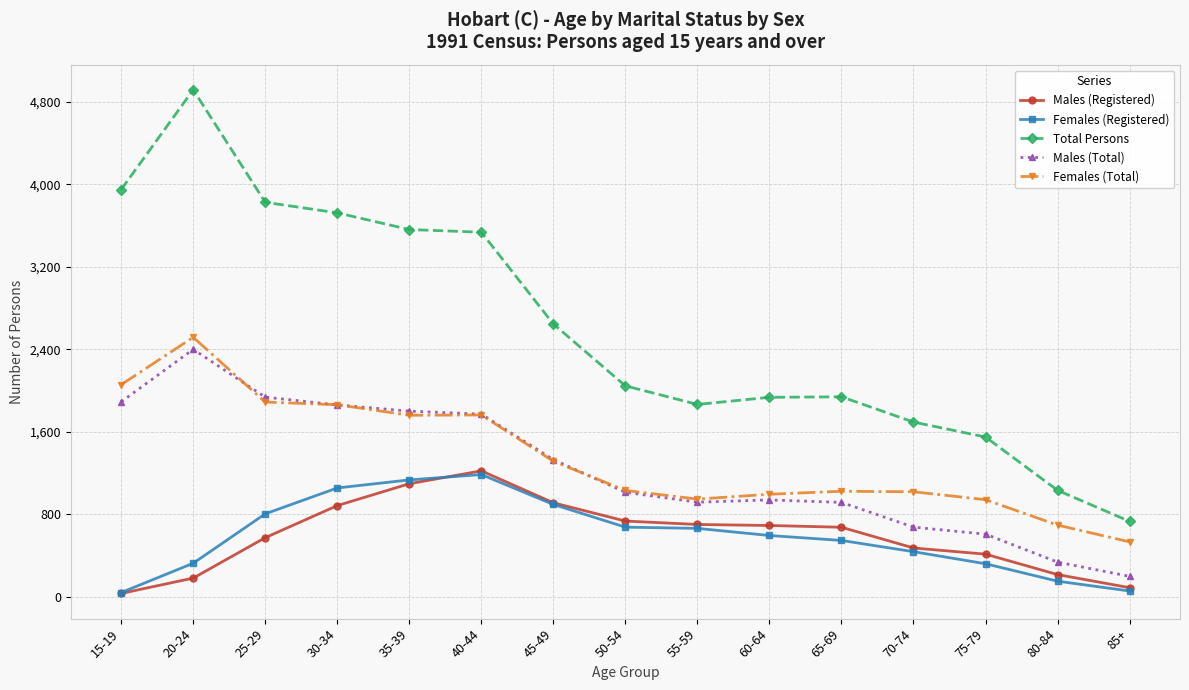

What is the total value across all series at 75-79?

3835